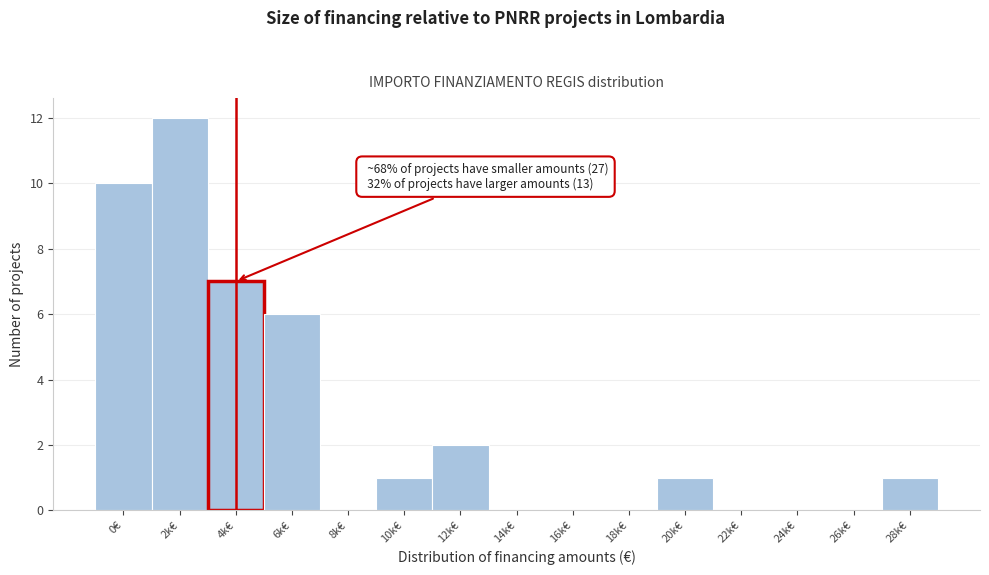

Reading left to right, extract all data points from this chart.

0€=10	2k€=12	4k€=7	6k€=6	8k€=0	10k€=1	12k€=2	14k€=0	16k€=0	18k€=0	20k€=1	22k€=0	24k€=0	26k€=0	28k€=1